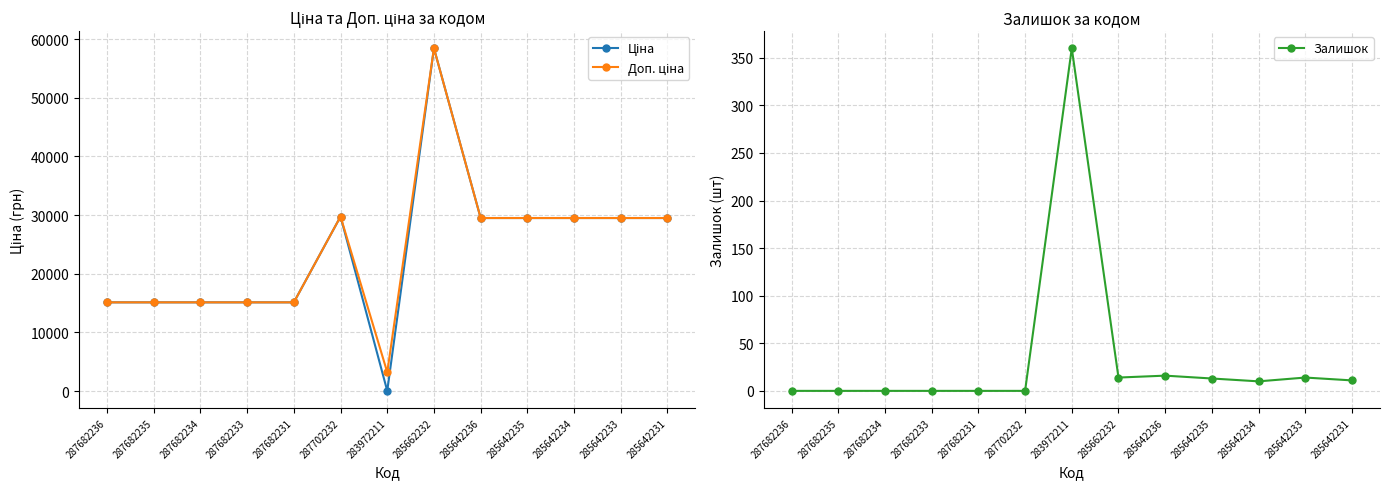

What is the label of the 6th point from the right?

285662232